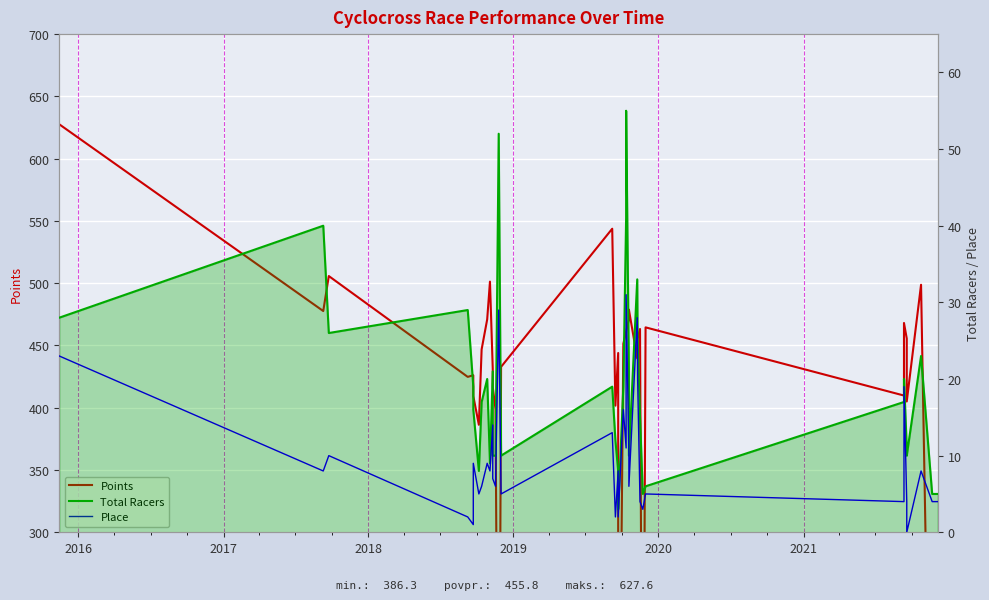

What is the difference between the Total Racers values at 20 and 2021?

33.0